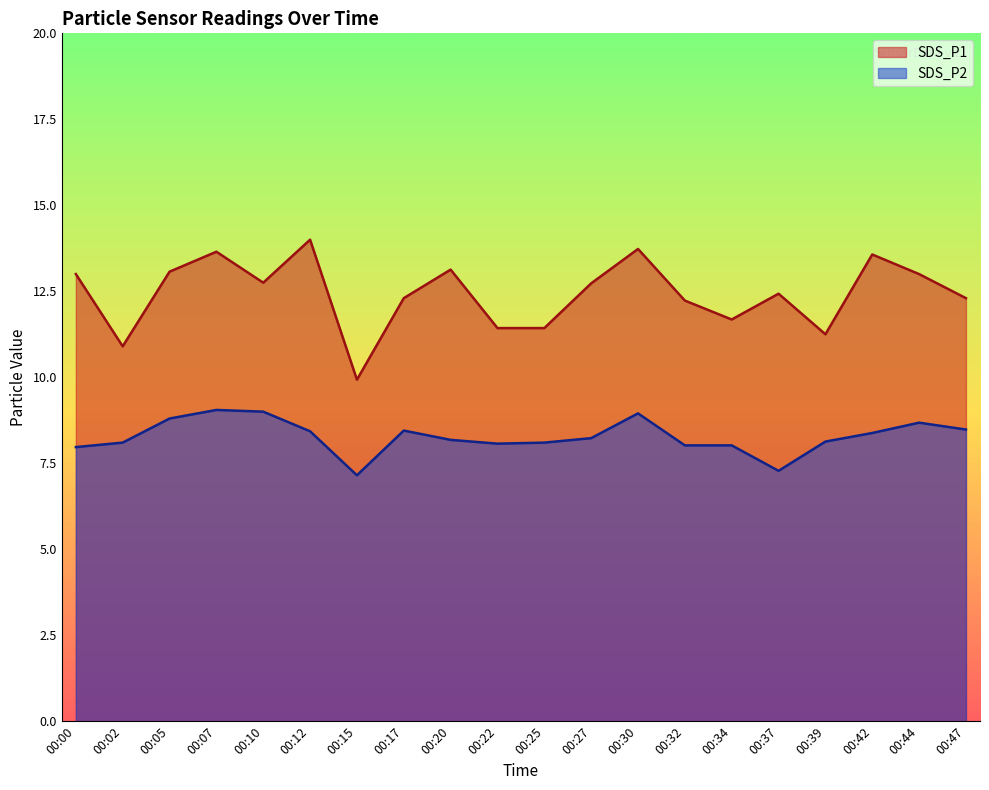

At which category is the sum across all series the highest?

00:07